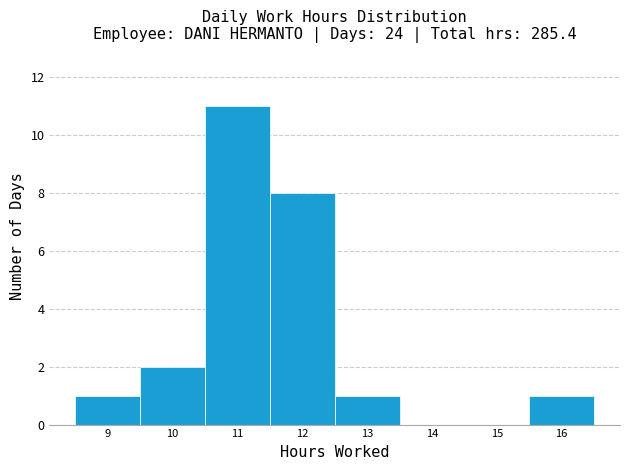

Reading right to left, what are all the values shown in this chart?

16=1	15=0	14=0	13=1	12=8	11=11	10=2	9=1